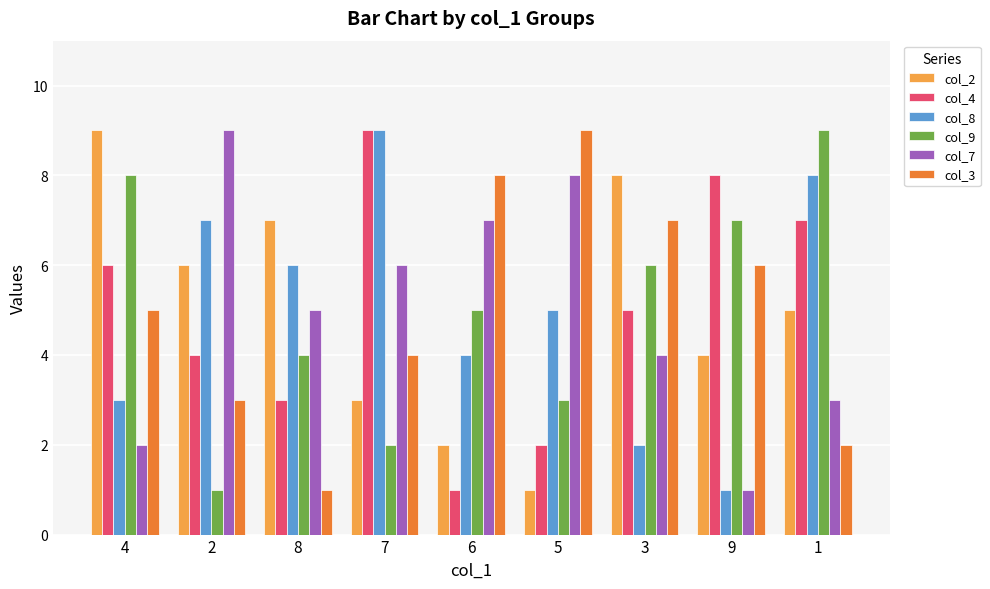

Reading left to right, transcribe all the data shown in this chart.

col_2: 9	6	7	3	2	1	8	4	5
col_4: 6	4	3	9	1	2	5	8	7
col_8: 3	7	6	9	4	5	2	1	8
col_9: 8	1	4	2	5	3	6	7	9
col_7: 2	9	5	6	7	8	4	1	3
col_3: 5	3	1	4	8	9	7	6	2